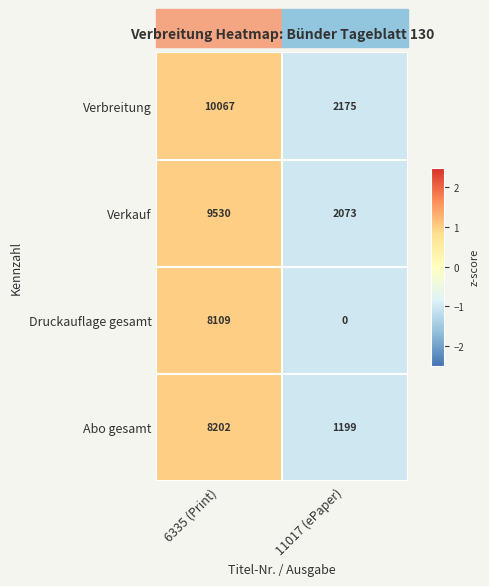

What is the total value across all series at 11017 (ePaper)?

5447